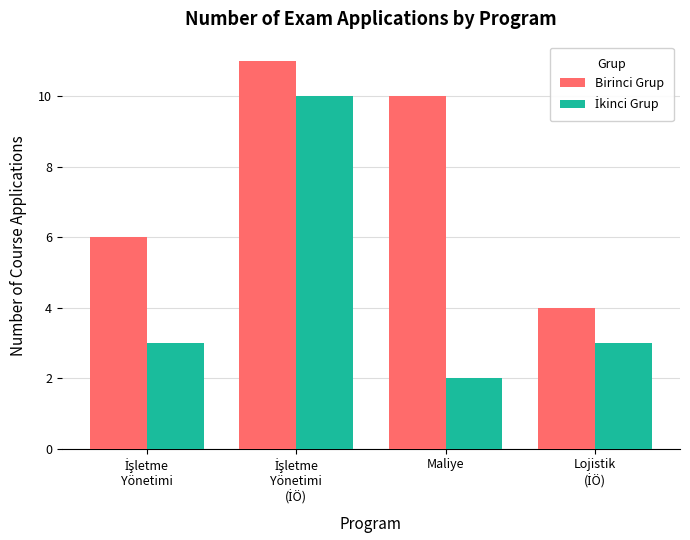

What is the spread (max minus min) of values at Maliye?

8